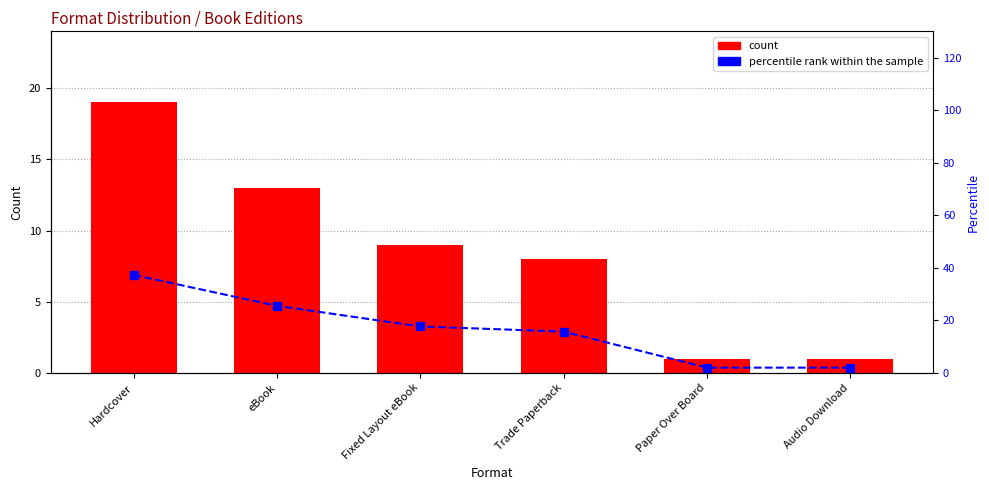

What is the value of the count bar at the 2nd from the left?

13.0